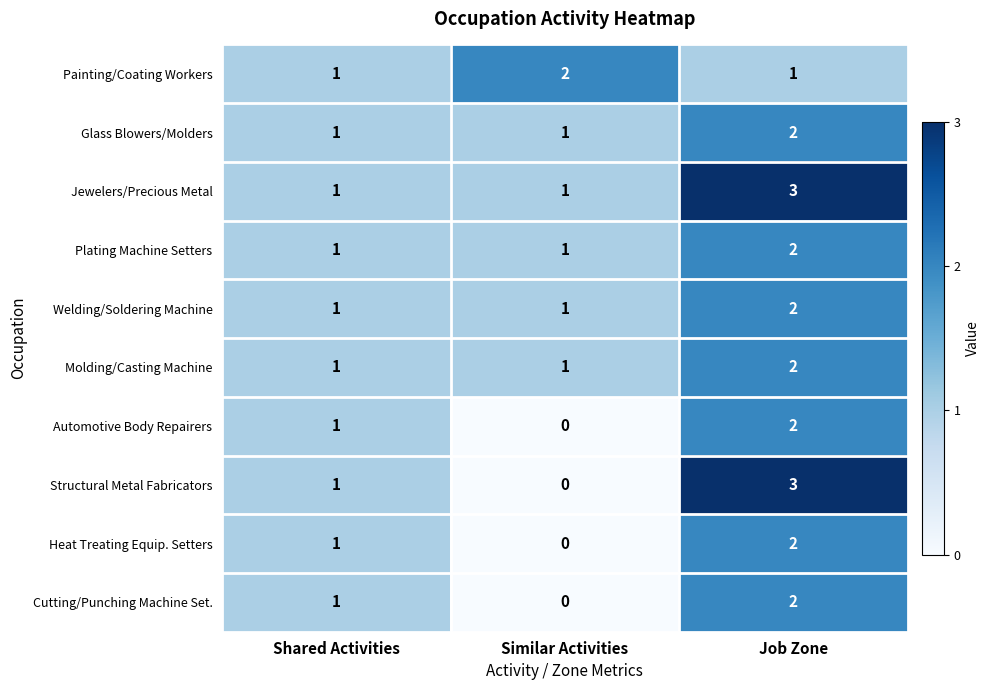

Reading right to left, what are all the values shown in this chart?

Painting/Coating Workers: 1	2	1
Glass Blowers/Molders: 2	1	1
Jewelers/Precious Metal: 3	1	1
Plating Machine Setters: 2	1	1
Welding/Soldering Machine: 2	1	1
Molding/Casting Machine: 2	1	1
Automotive Body Repairers: 2	0	1
Structural Metal Fabricators: 3	0	1
Heat Treating Equip. Setters: 2	0	1
Cutting/Punching Machine Set.: 2	0	1